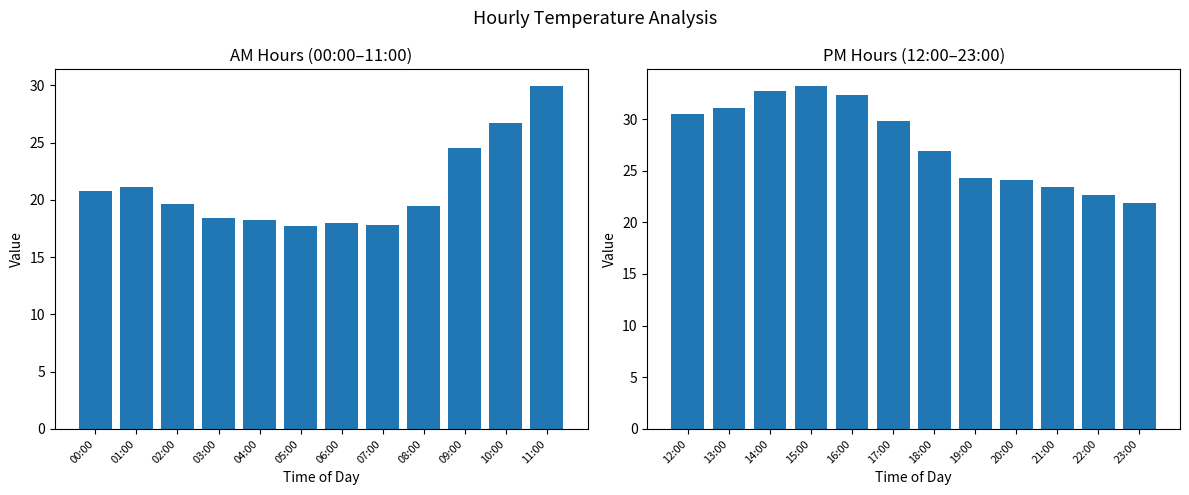

Which series has the widest spread of values?

Mean Temp (AM)